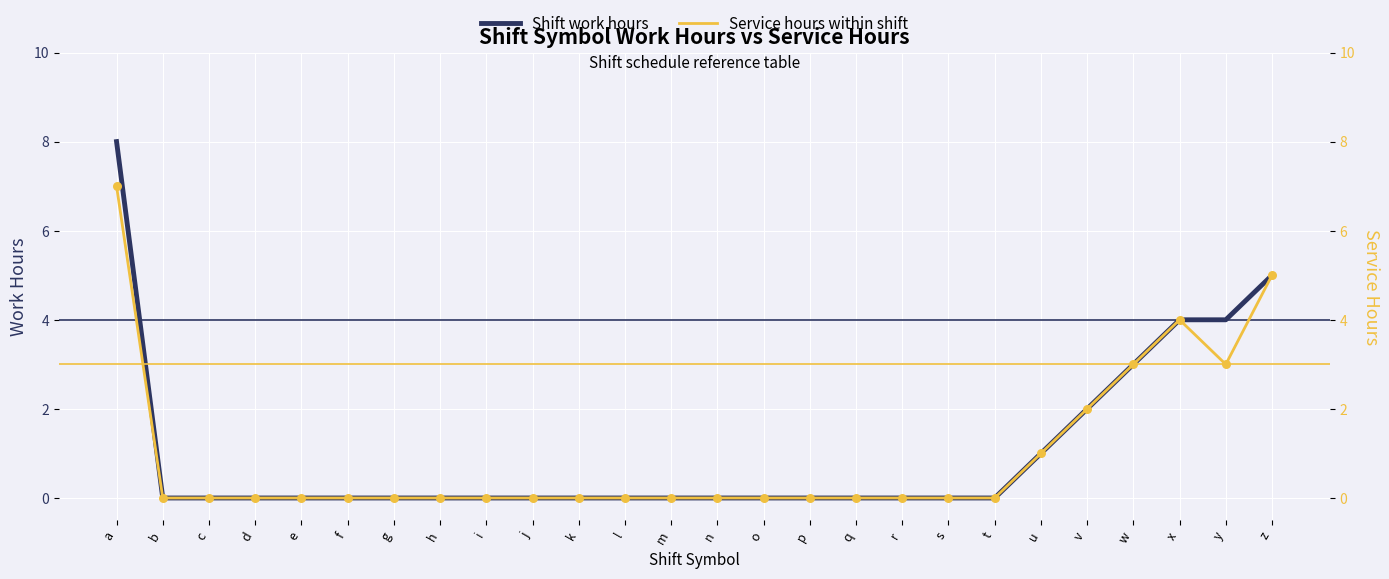

At how many categories does at least one series exceed 3?

4